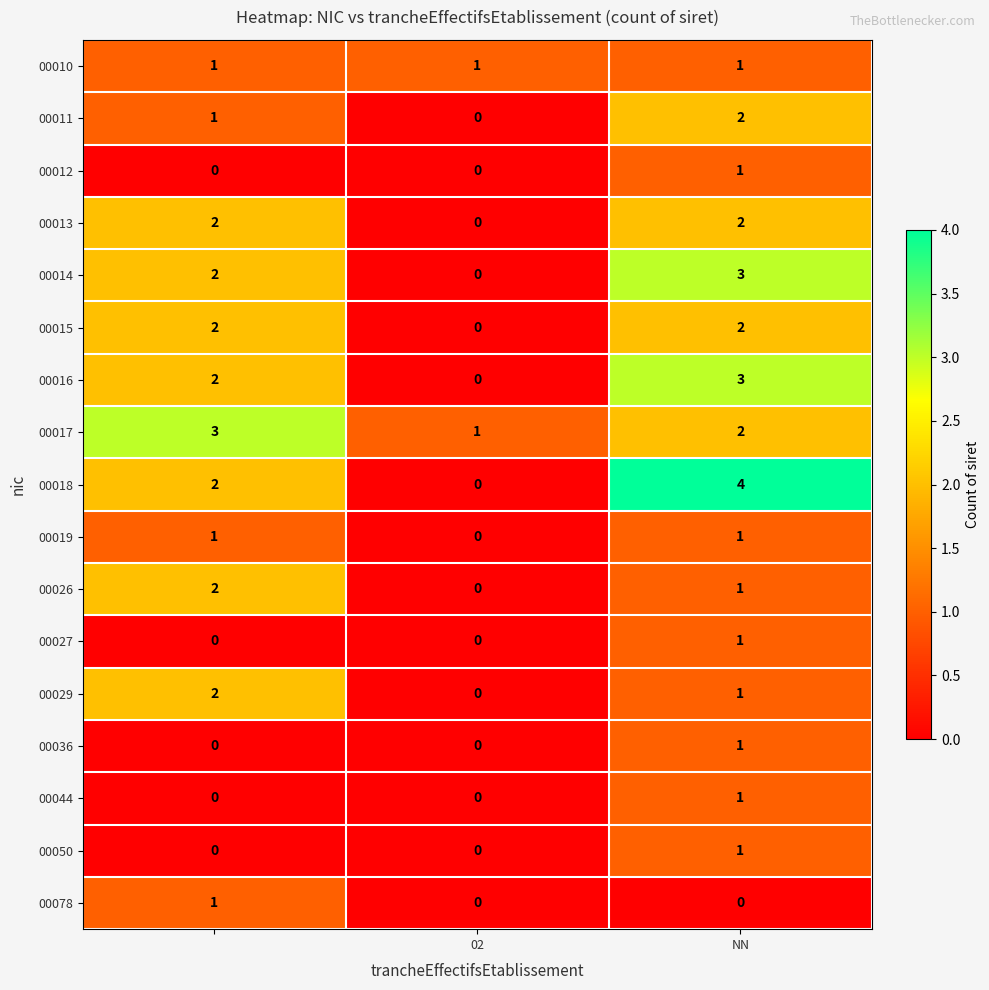

Which series has the widest spread of values?

00018